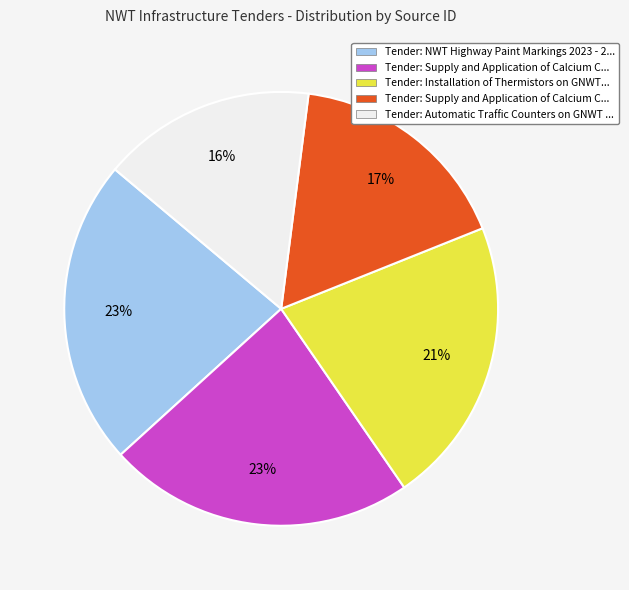

To the nearest percent, what is the difference between the largest and smallest slice percentages?

7%